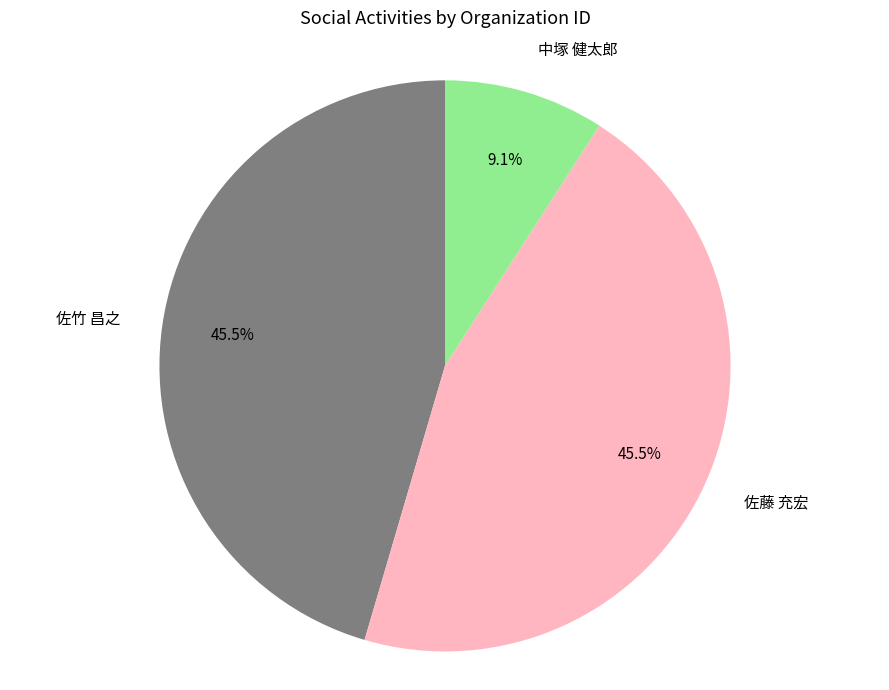

Combined, what portion of the pie is 中塚 健太郎 and 佐藤 充宏?

54.5%